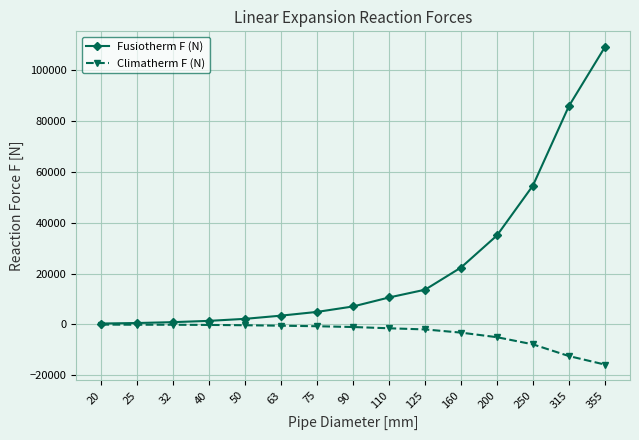

How many lines are shown in the chart?

2